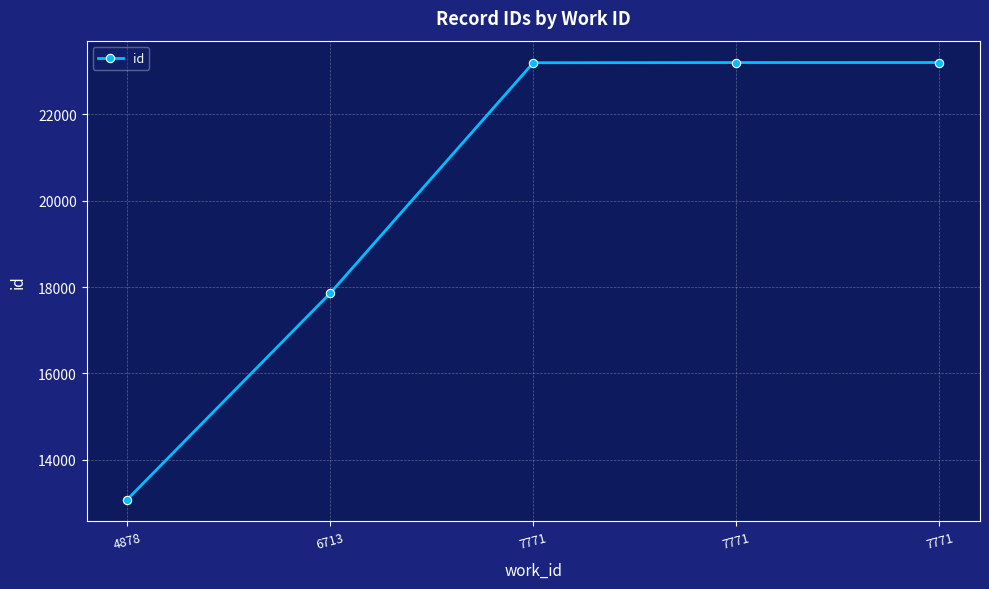

Reading left to right, transcribe all the data shown in this chart.

13080	17860	23196	23200	23201